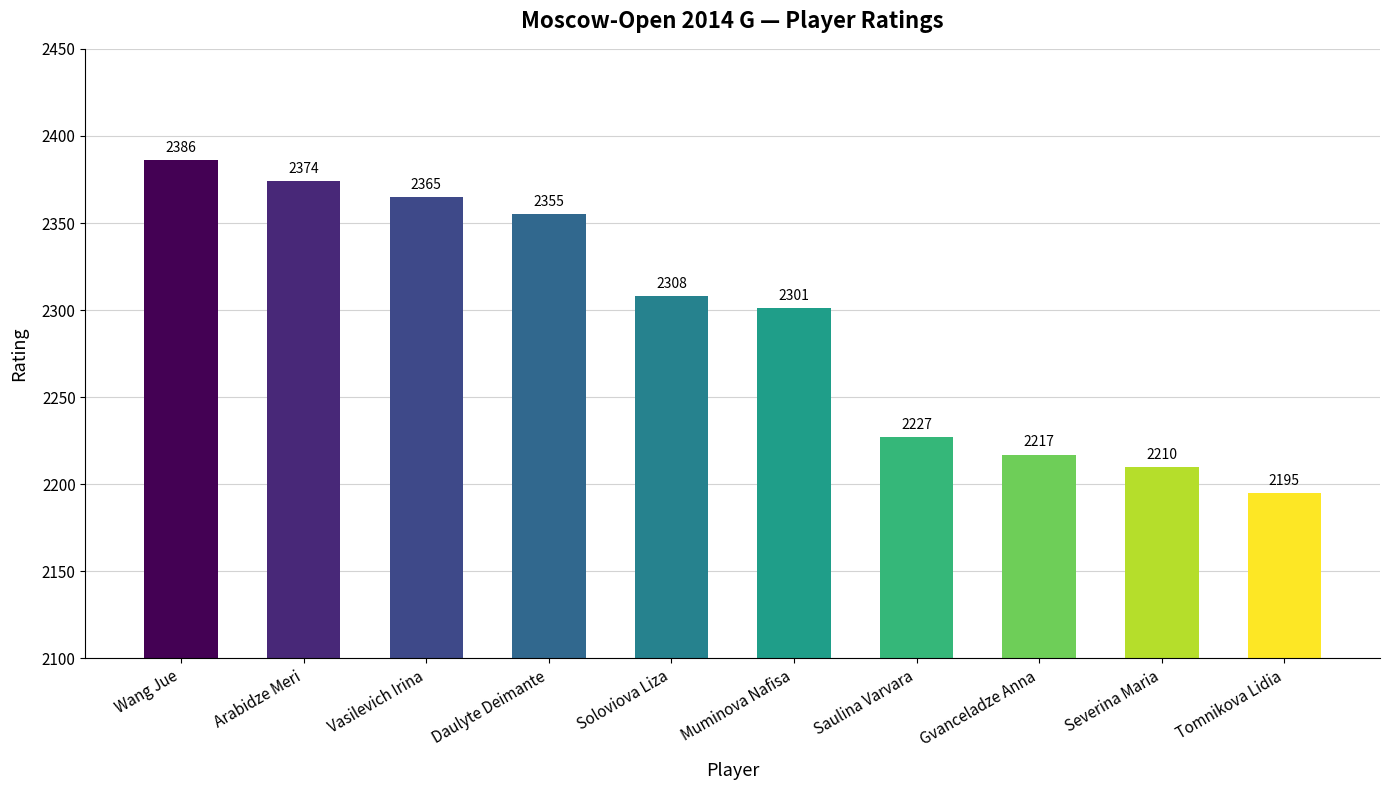

True or false: the data shows 2210 at Severina Maria.

True